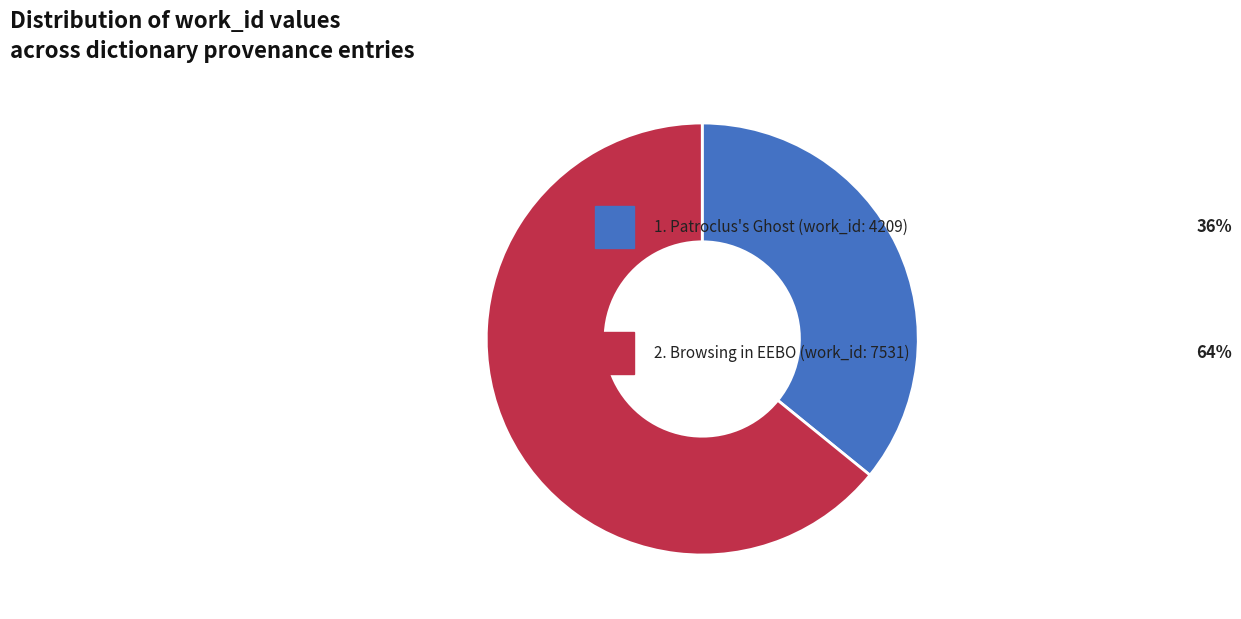

Does any single category account for the majority?

Yes